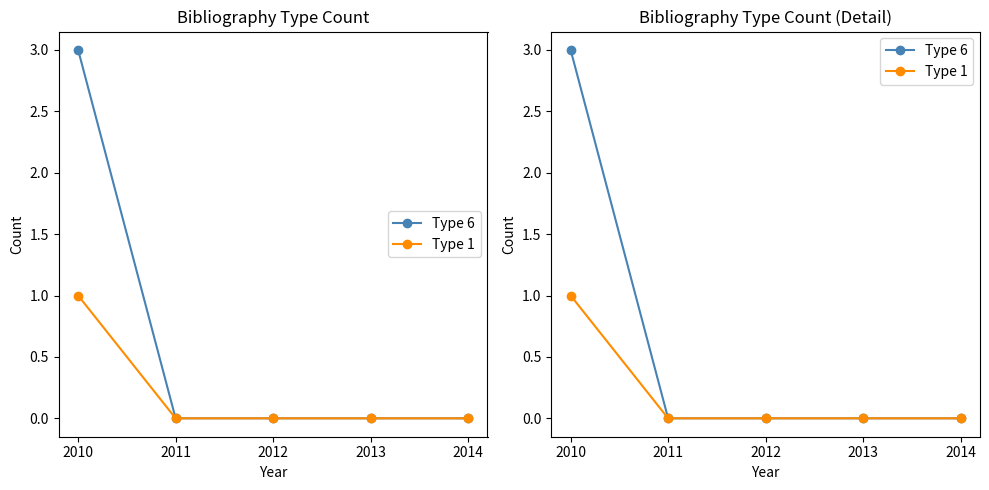

Which category has the highest value across all series?

2010